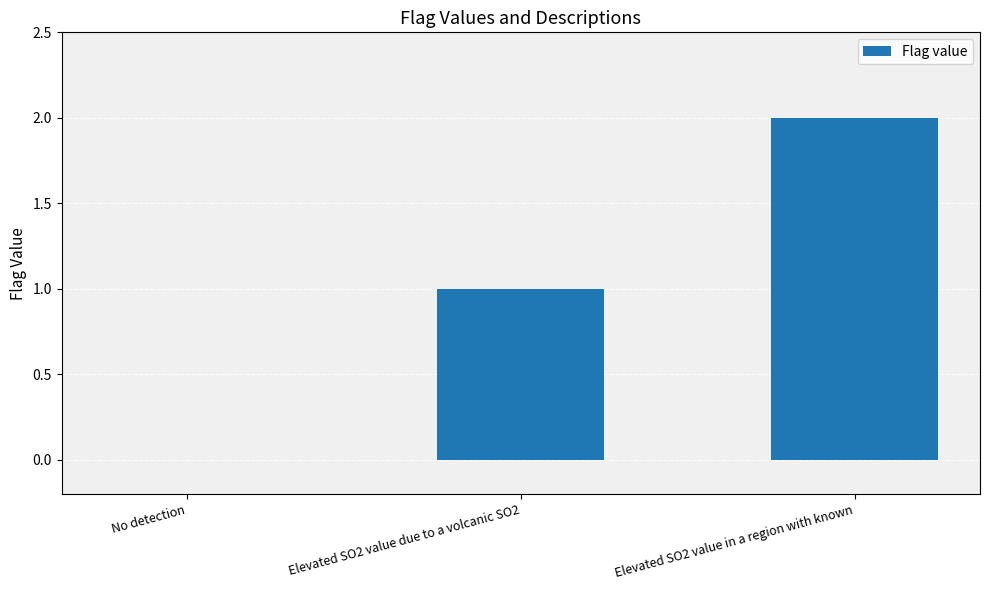

What is the sum of all values?

3